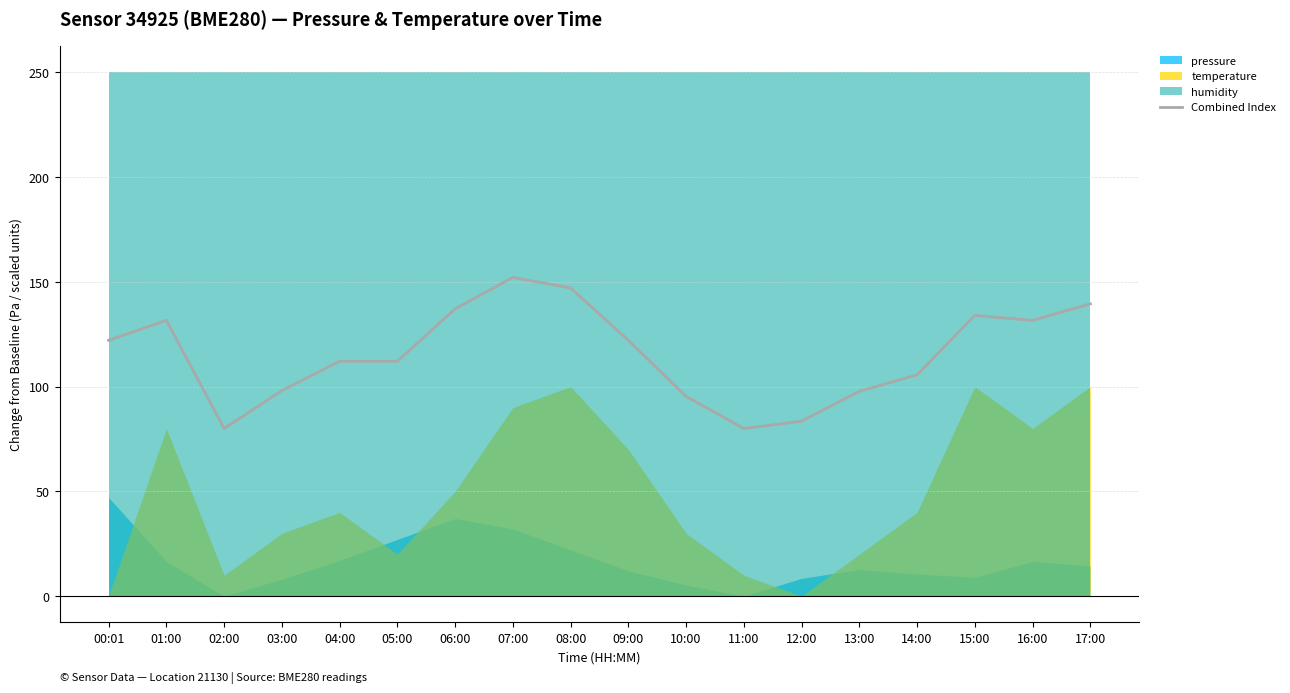

Where is the data nearest to the value 116?

05:00